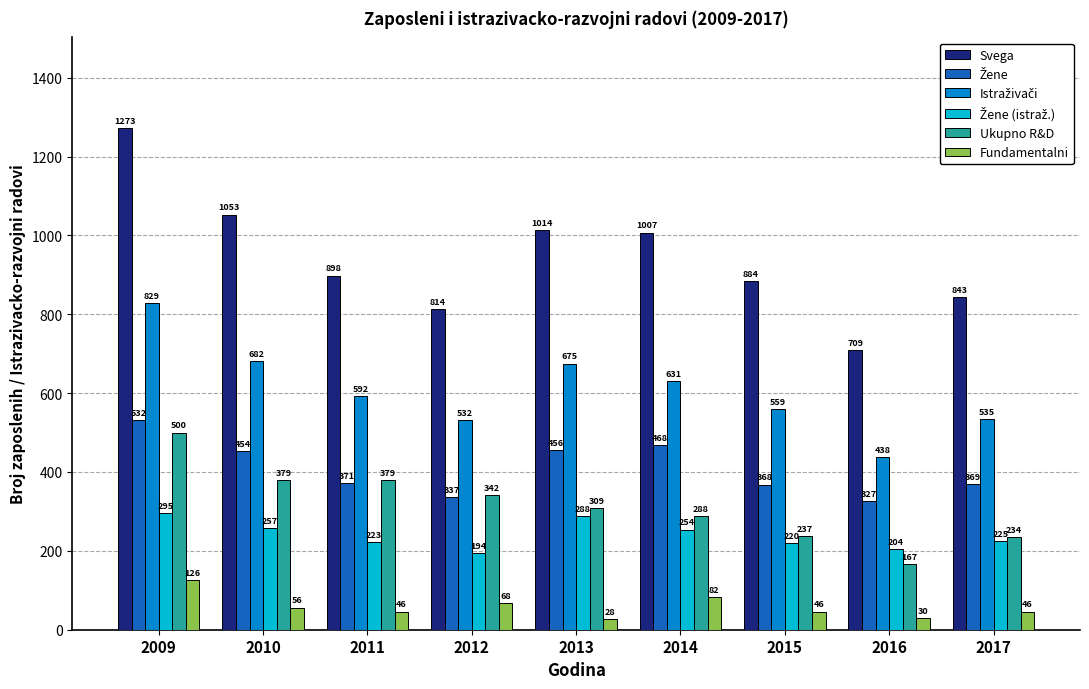

What is the difference between the highest and lowest values at 2011?

852